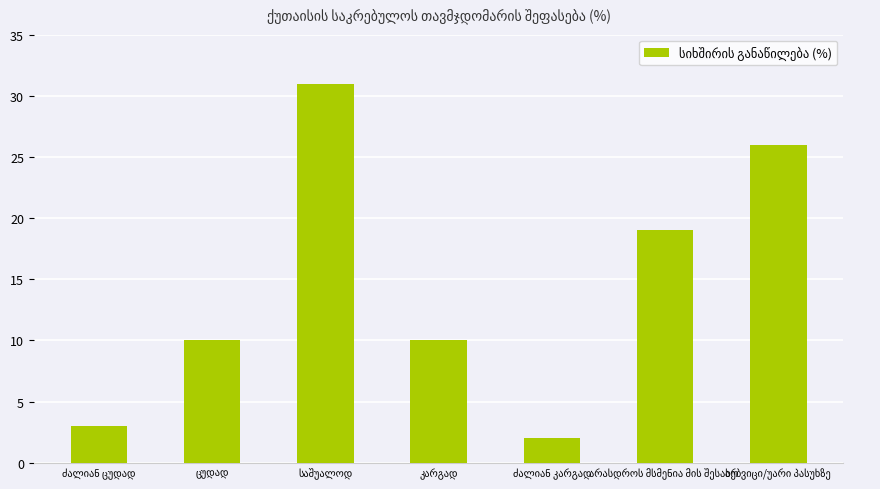

What is the difference between the maximum and minimum values?

29